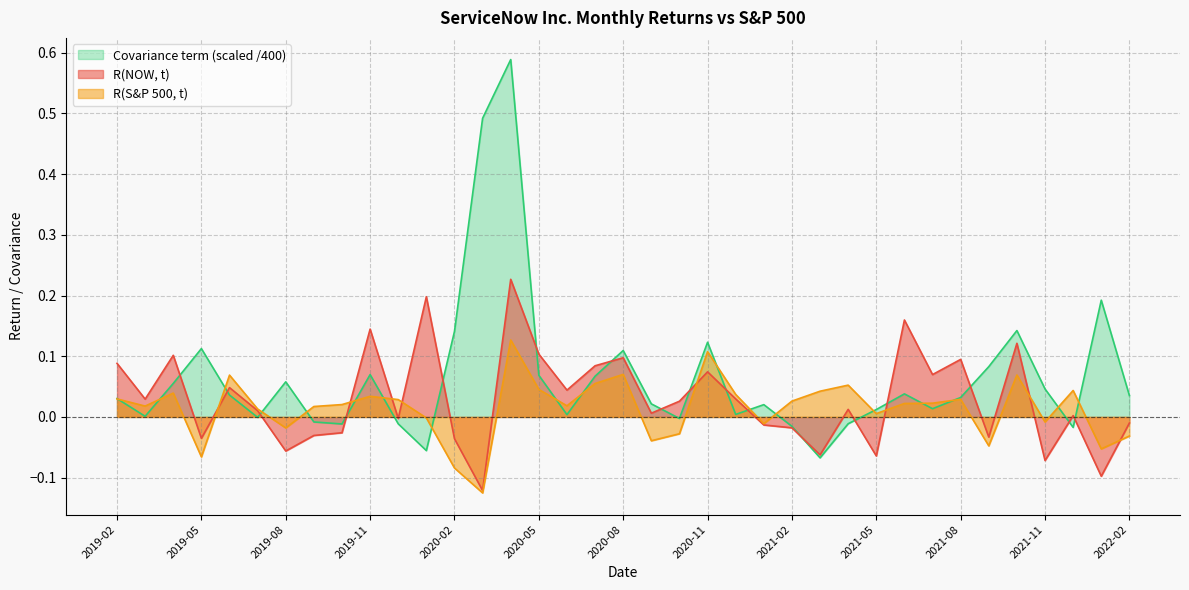

How many positive values does the Covariance term series have?

27